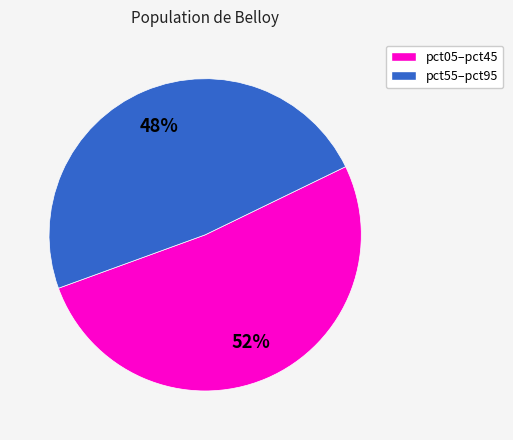

How many slices are in this pie chart?

2